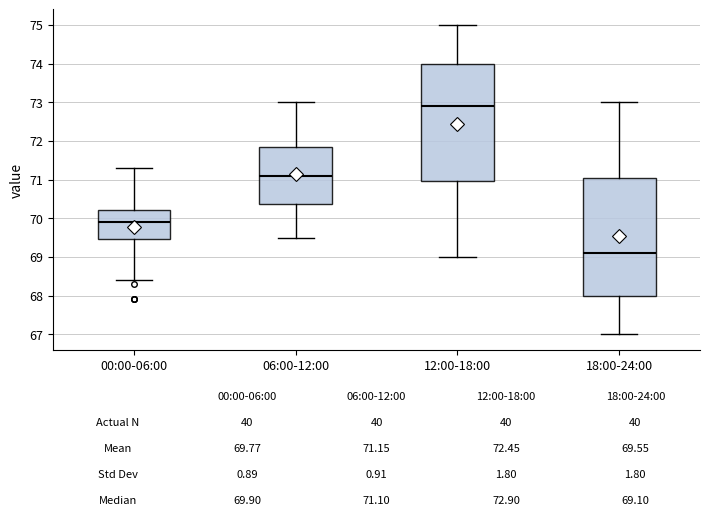

Which box has the lowest median line?

18:00-24:00